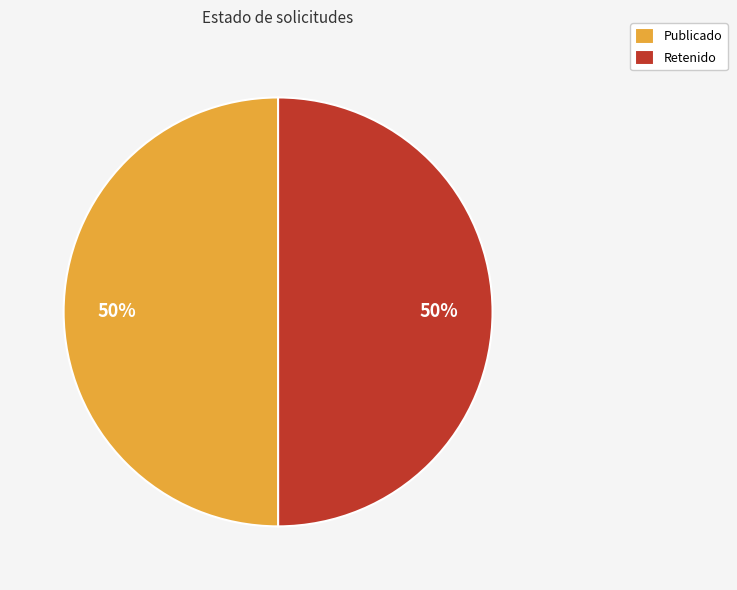

Is the sum of Retenido and Publicado greater than half?

Yes